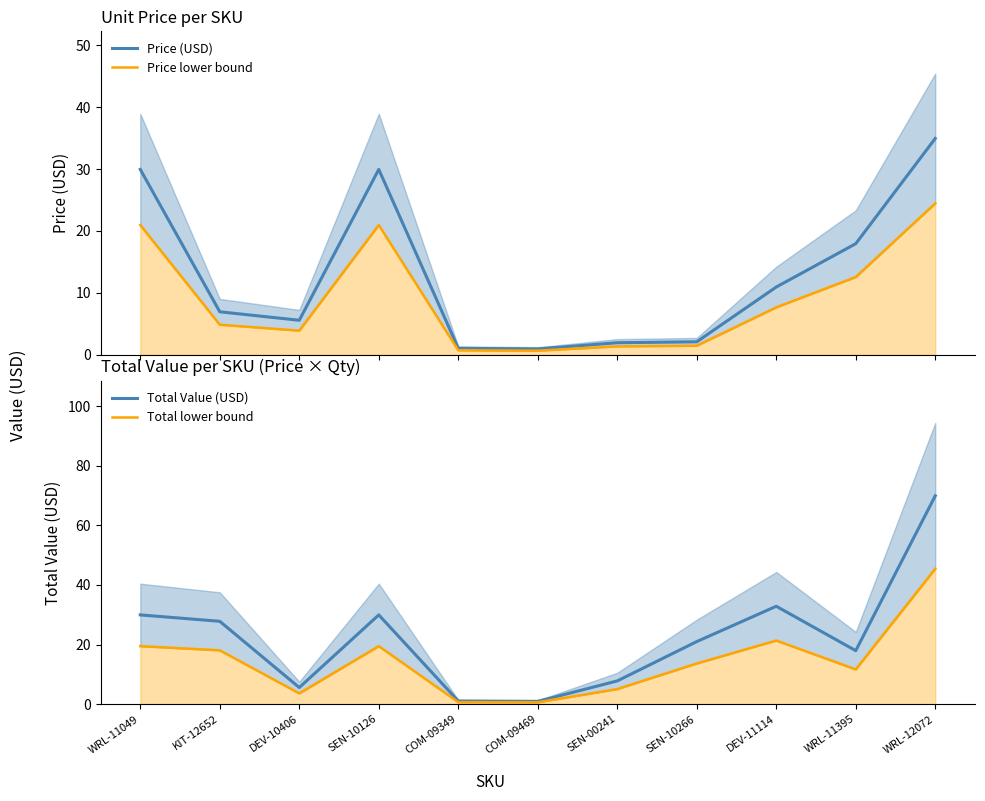

What is the average value of the Total Value (USD) series?

22.3